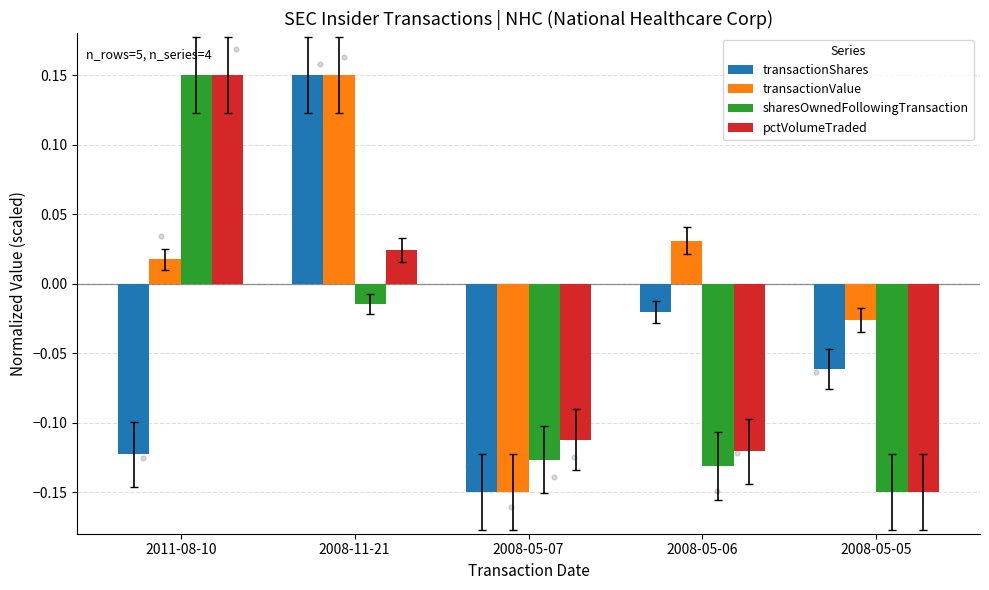

At how many categories does at least one series exceed 0?

3